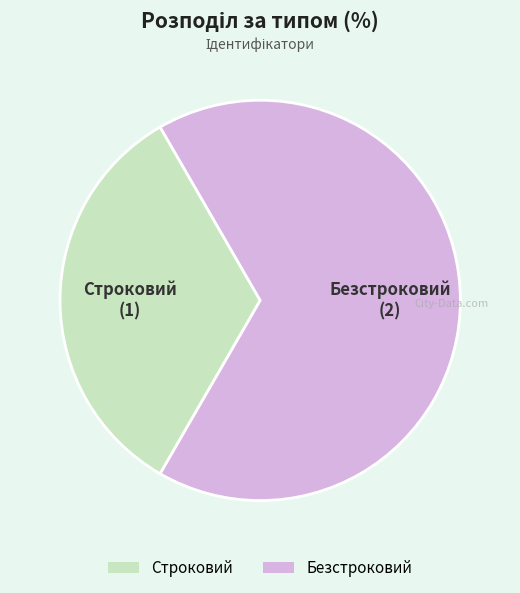

Which has a higher value, Строковий or Безстроковий?

Безстроковий